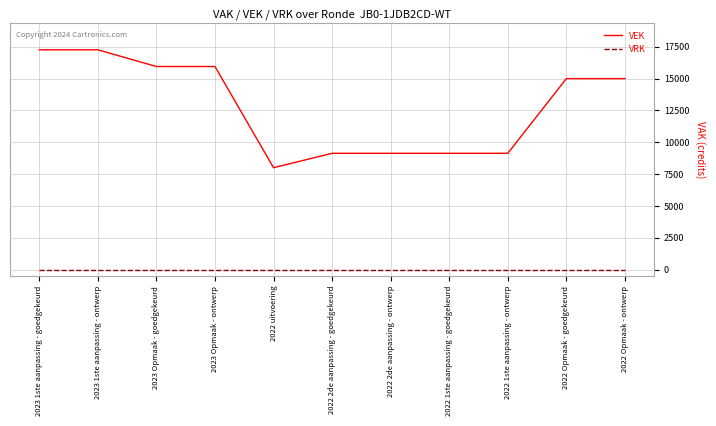

The value of VEK at 2022 1ste aanpassing - ontwerp is 15925. True or false?

False